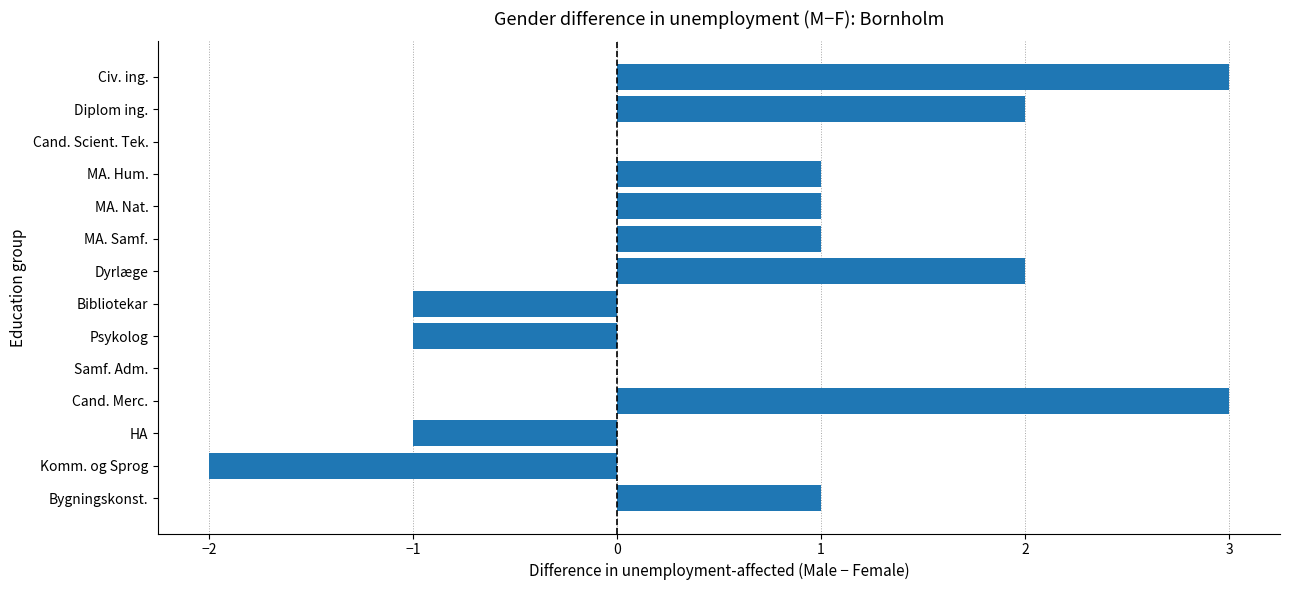

The chart shows a value of 1 at MA. Nat.. True or false?

True